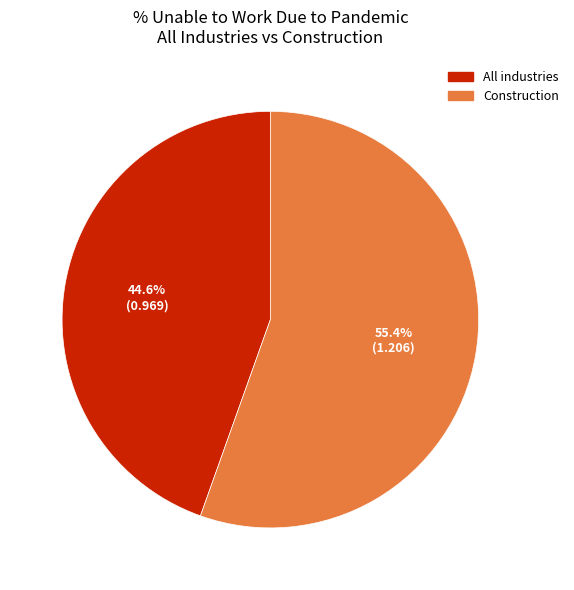

Does any single category account for the majority?

Yes